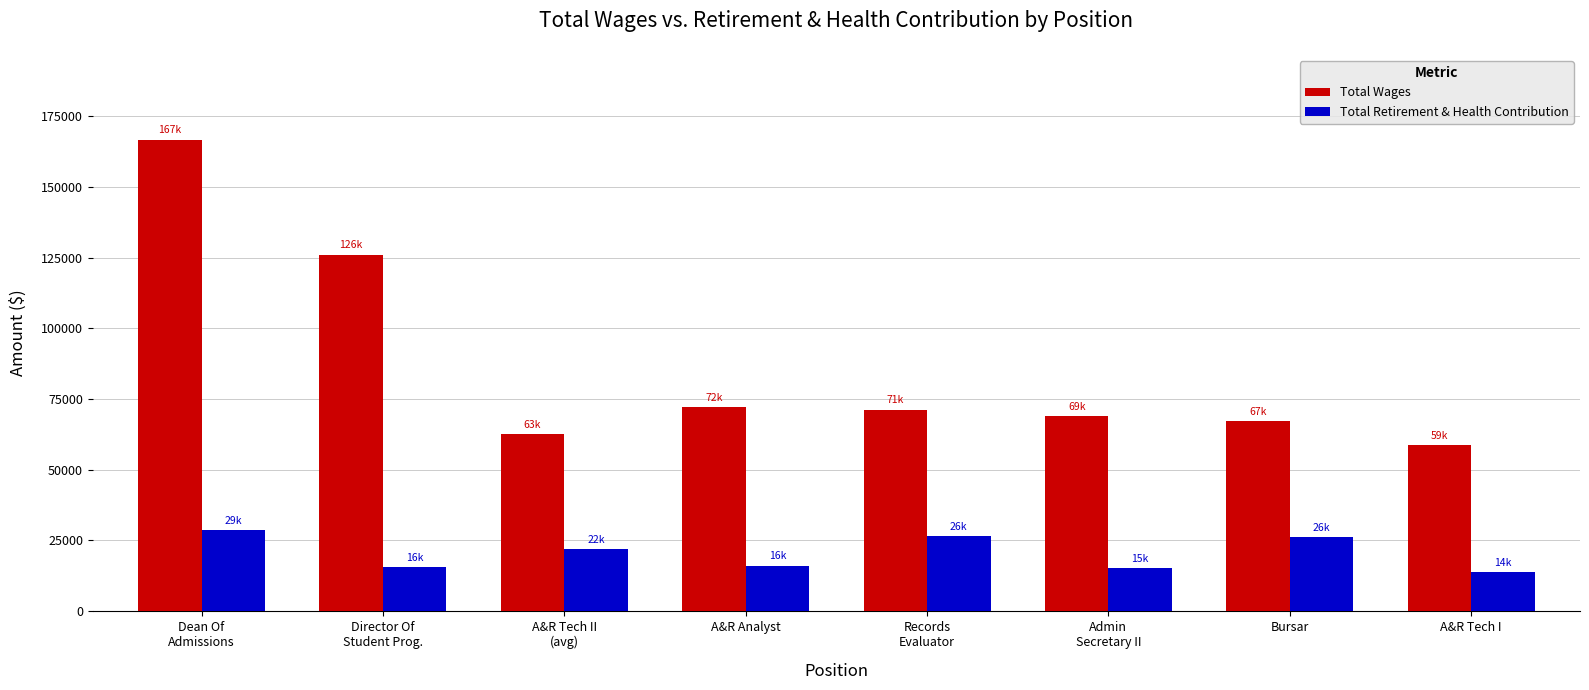

The Total Retirement & Health Contribution series shows 28733 at Dean Of
Admissions. True or false?

True